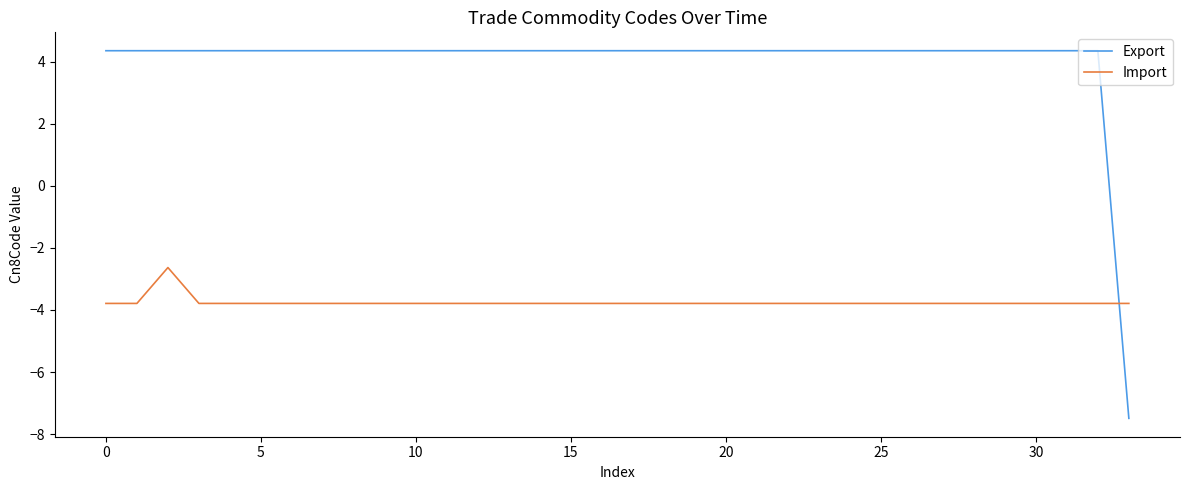

Which series has the largest range (max minus min)?

Export